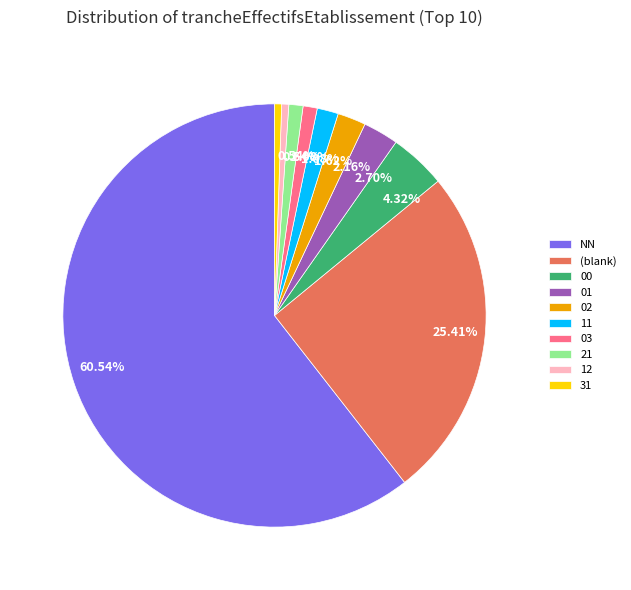

Is there a majority slice in this chart?

Yes